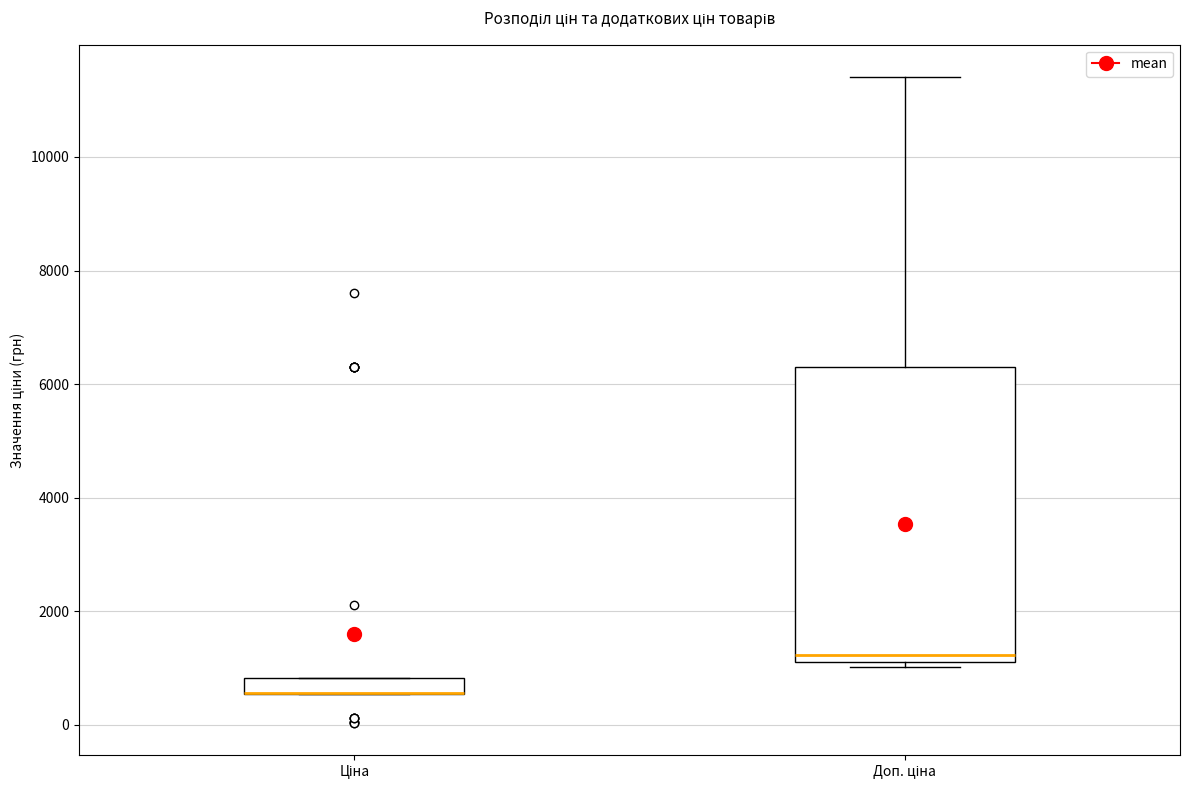

Where is the lower edge of the box for Ціна on the y-axis? The values are not printed on the chart, so give them approximately, as read against the axis.

600